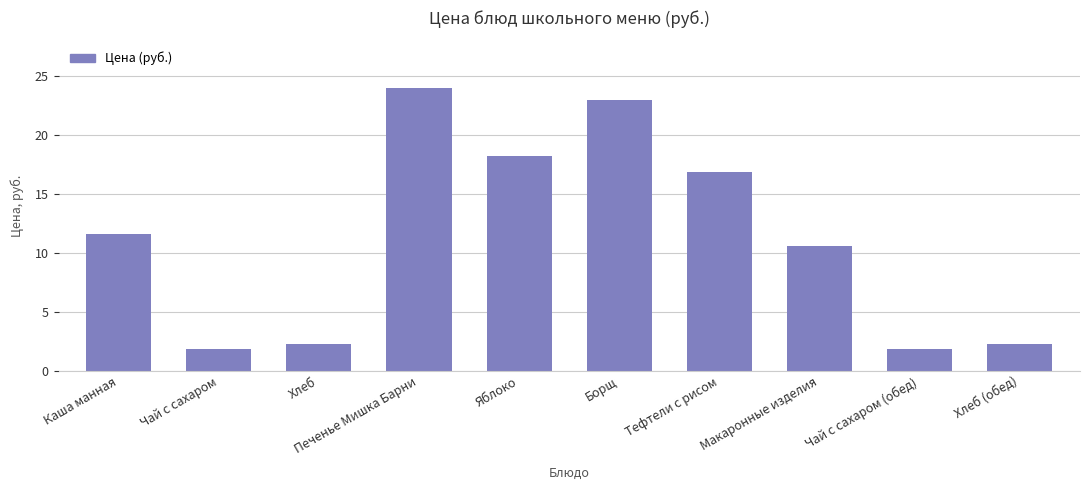

How many series are shown in this chart?

1